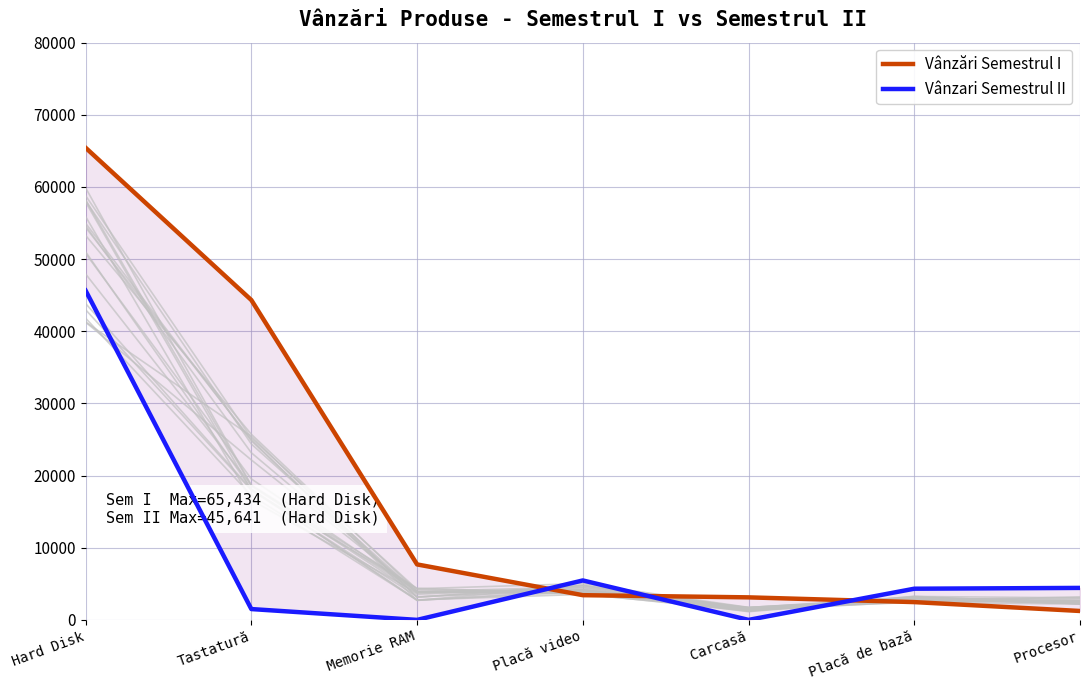

Reading right to left, list all the values displayed in this chart.

Vânzări Semestrul I: 1234	2465	3122	3425	7688	44326	65434
Vânzari Semestrul II: 4432	4321	0	5467	0	1500	45641